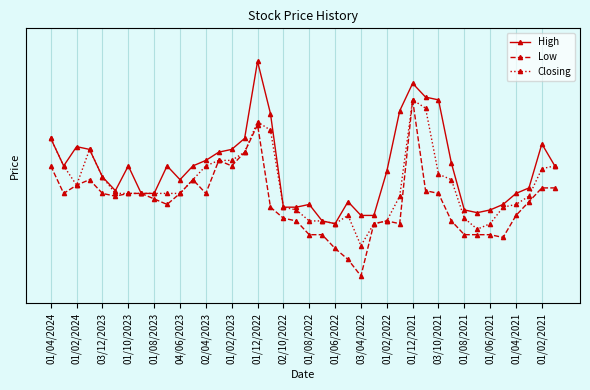

How many Closing values are between 1 and 2?

40